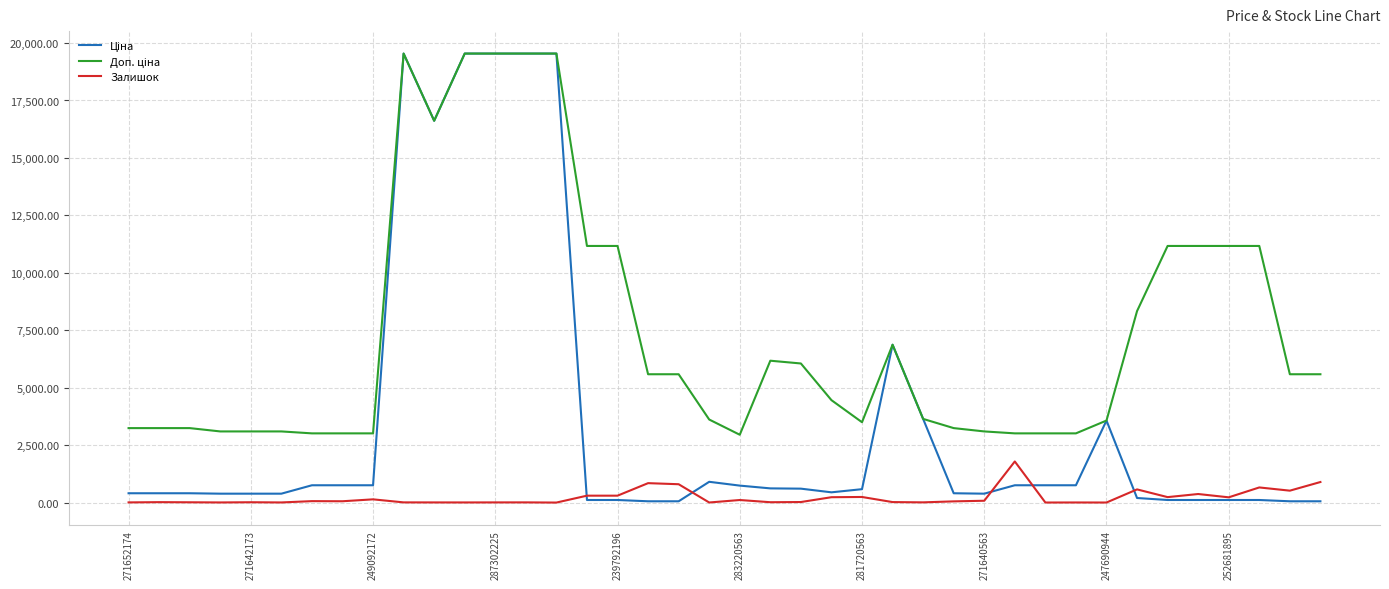

How many lines are shown in the chart?

3